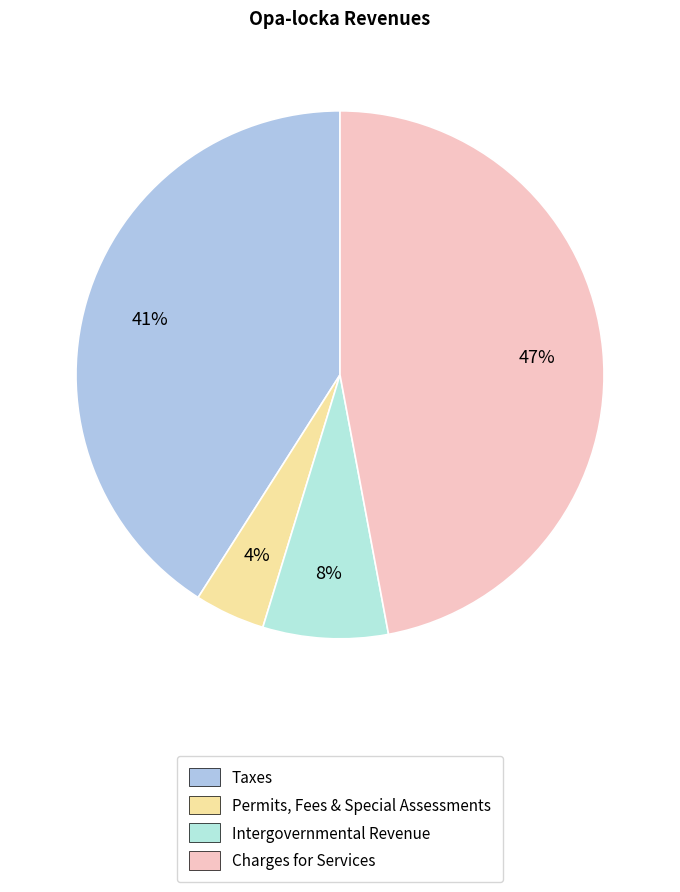

Is it true that Intergovernmental Revenue is 8% of the pie?

True